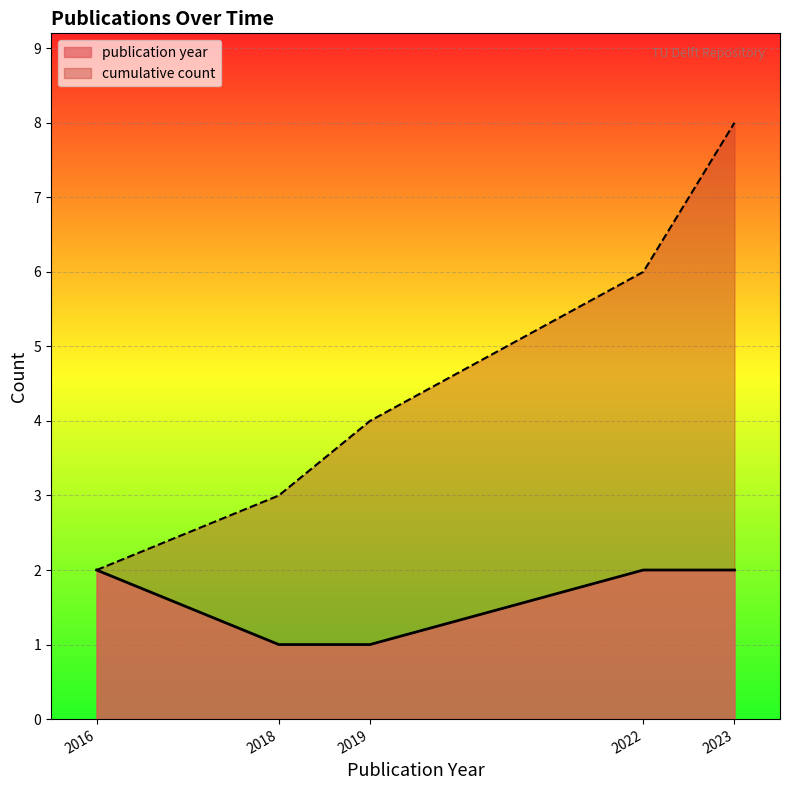

Rank the series by their average value, from highest to lowest.

cumulative count, publication year